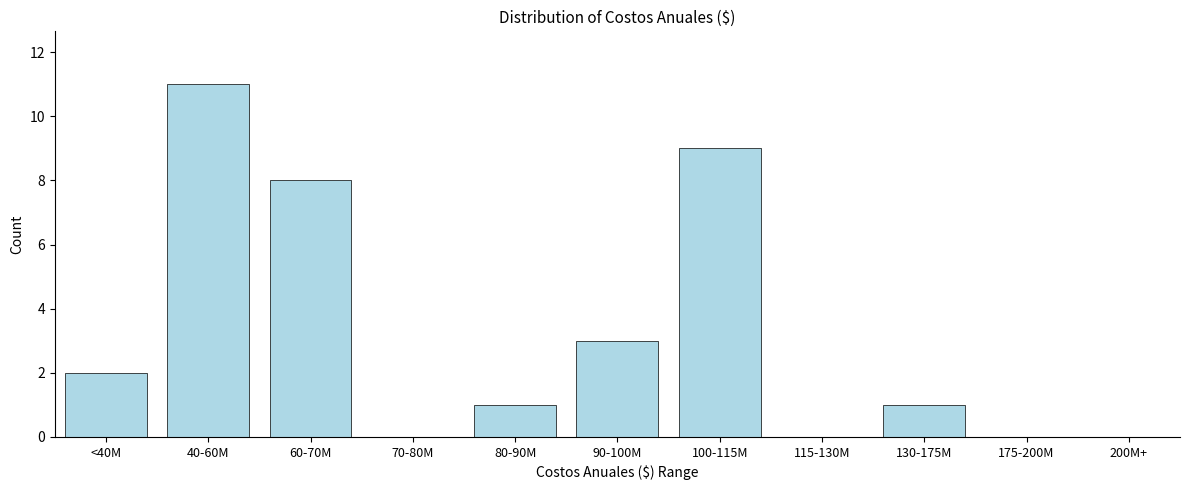

Reading left to right, transcribe all the data shown in this chart.

<40M=2	40-60M=11	60-70M=8	70-80M=0	80-90M=1	90-100M=3	100-115M=9	115-130M=0	130-175M=1	175-200M=0	200M+=0